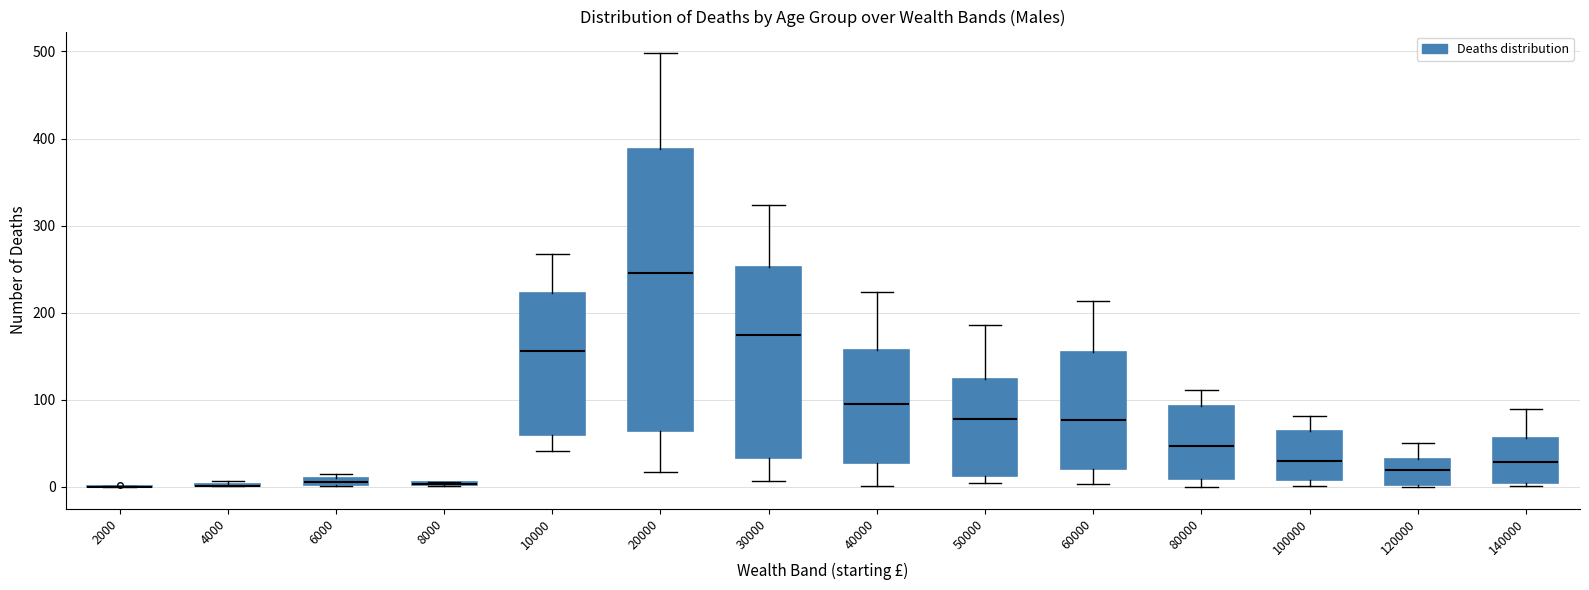

Which box is the tallest, from its lower edge to its upper edge?

20000